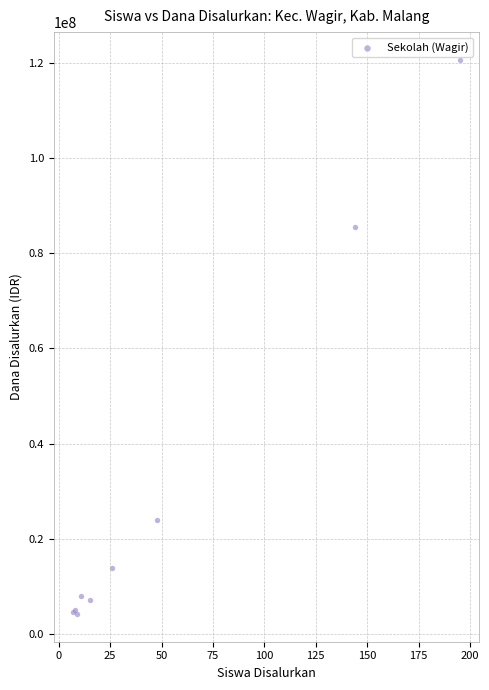

What Y value in the scatter plot is closest to 62437500?

85500000